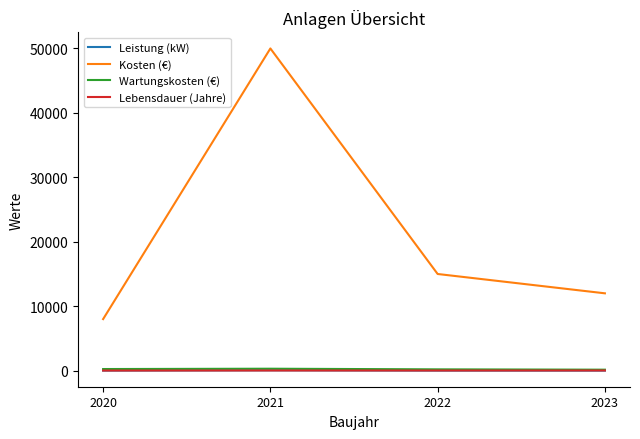

What is the lowest value of the Kosten (€) series?

8000